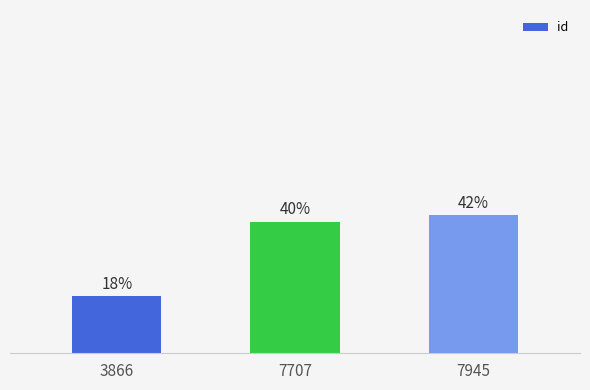

Approximately how many times larger is the value at 3866 compared to 7707?

0.4